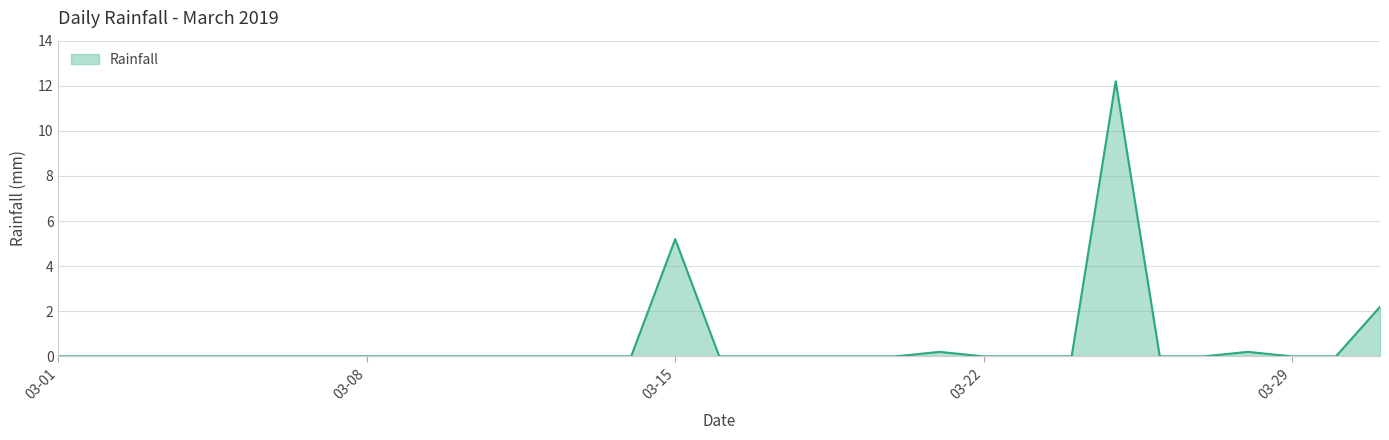

What is the maximum value shown in the chart?

12.2